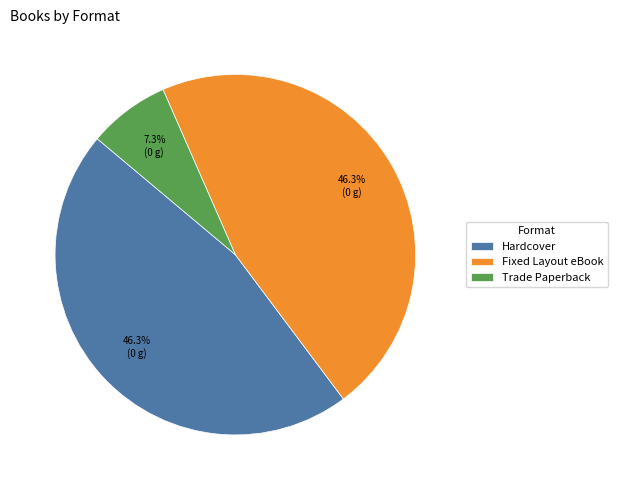

Do Fixed Layout eBook and Trade Paperback together represent more than half of the pie?

Yes